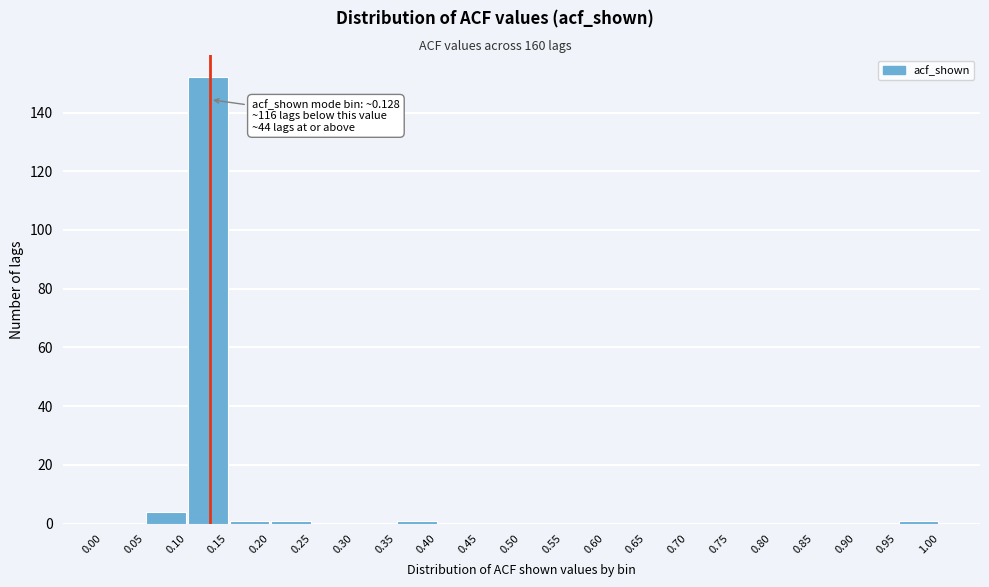

Over which range of the x-axis is the bar tallest?

0.10 to 0.15